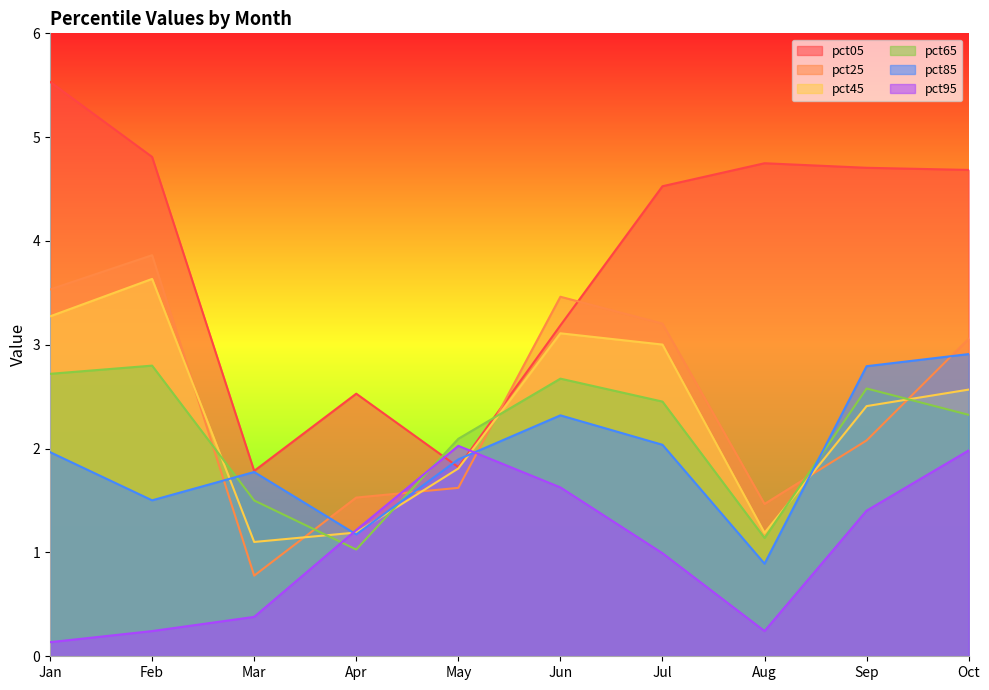

In pct45, how many points are lower than both neighbors (excluding endpoints)?

2